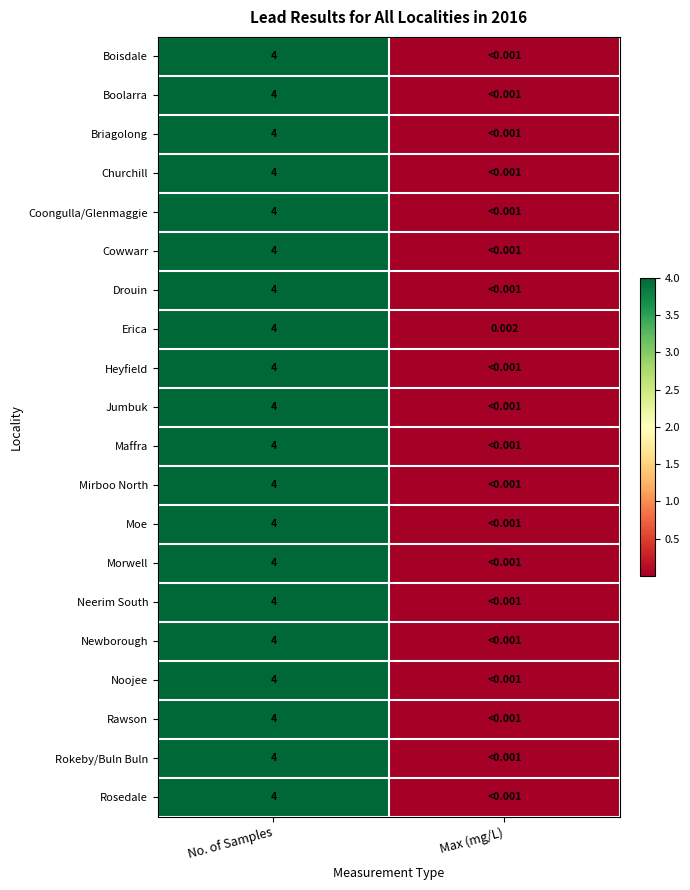

The Boolarra series shows 0.0 at Max (mg/L). True or false?

False